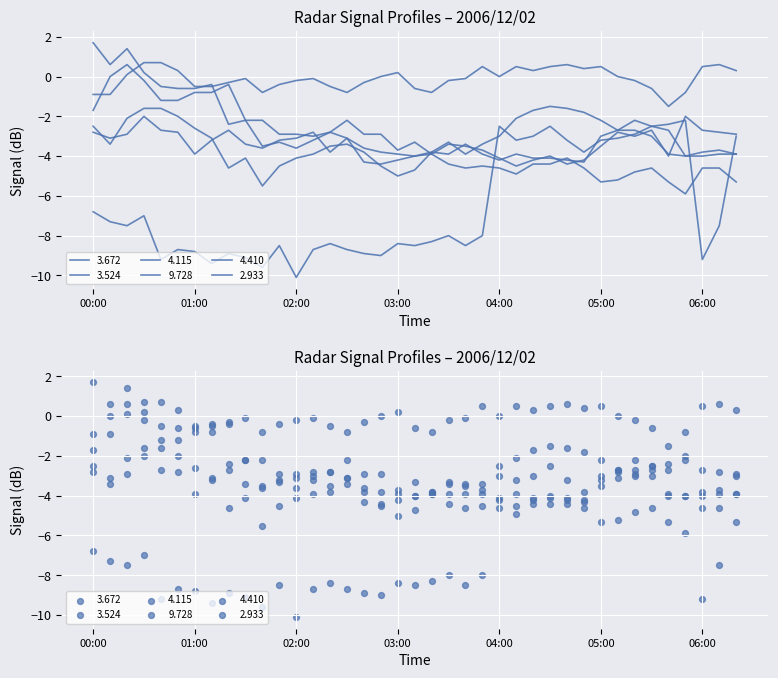

Which series has the widest spread of Y values?

9.728